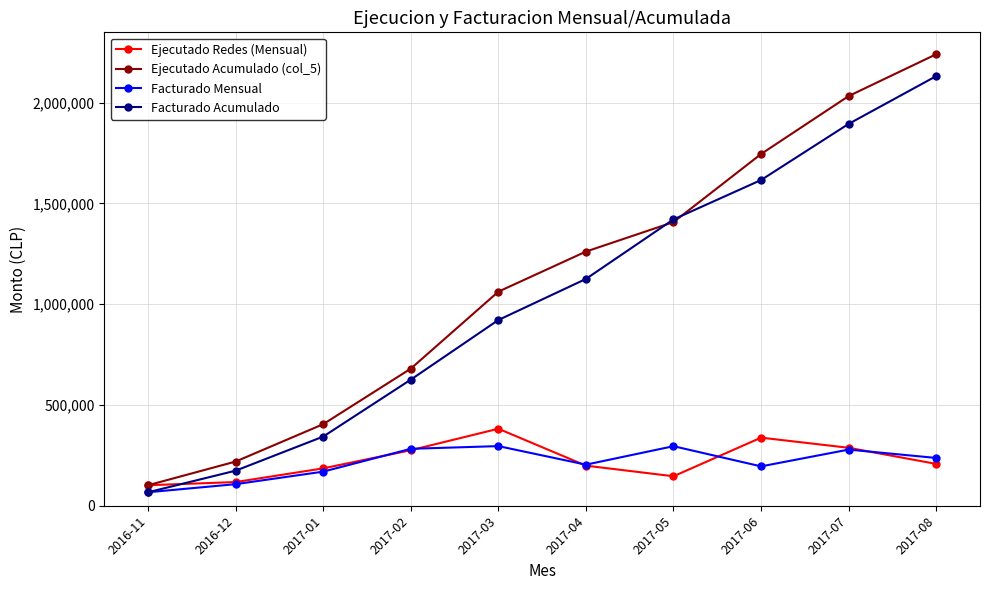

How many categories are shown in the chart?

10